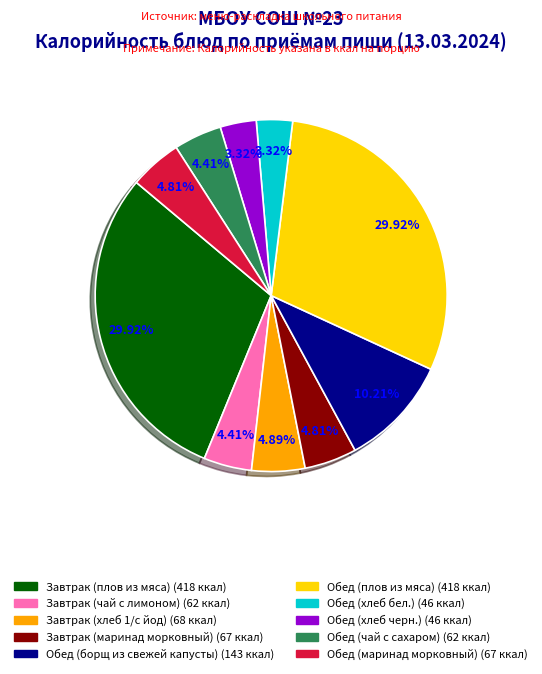

The Завтрак (маринад морковный) slice represents 16% of the pie. True or false?

False